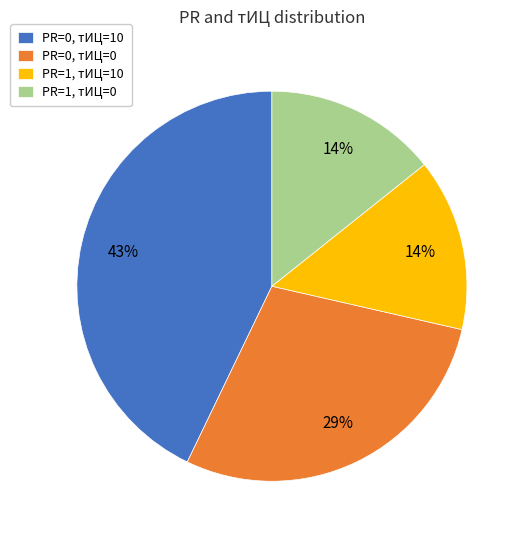

How many segments does this pie chart have?

4